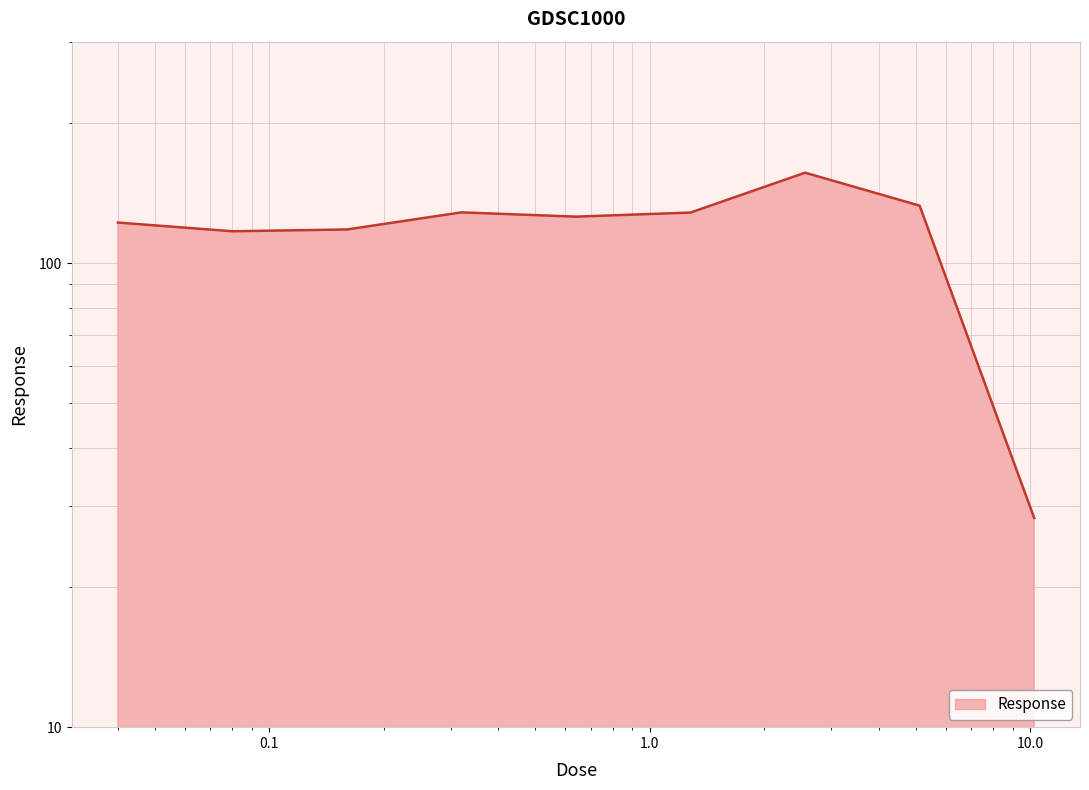

Between 0.64 and 0.04, which is larger?

0.64